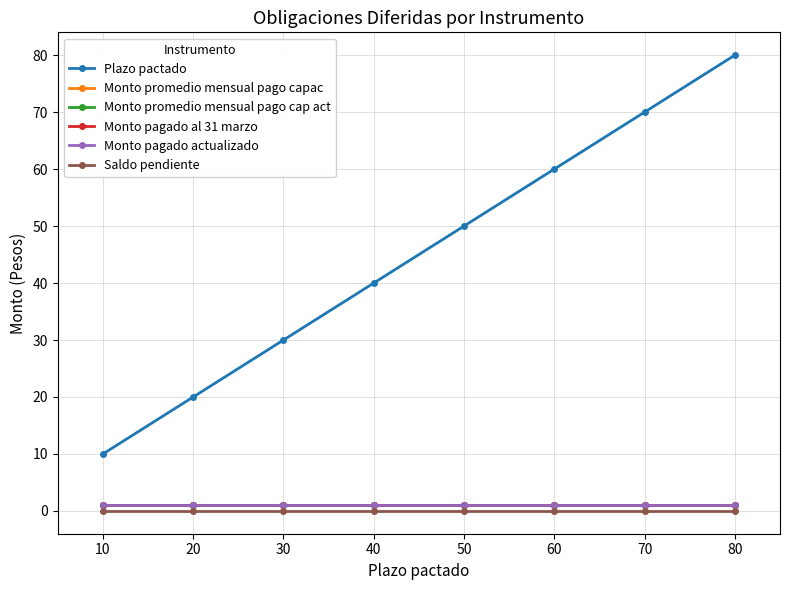

At which label does Monto promedio mensual pago cap act reach its minimum?

80